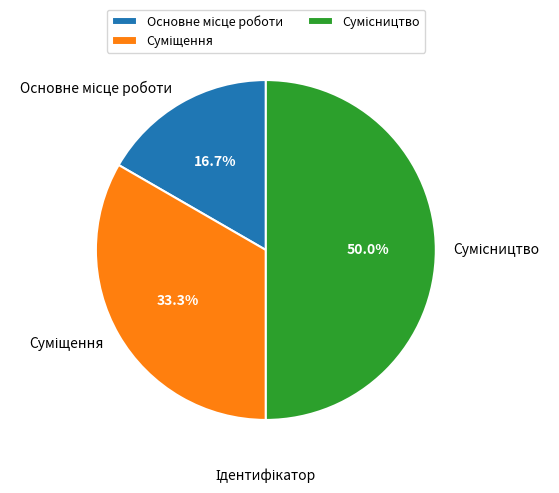

Count the number of slices in the pie.

3